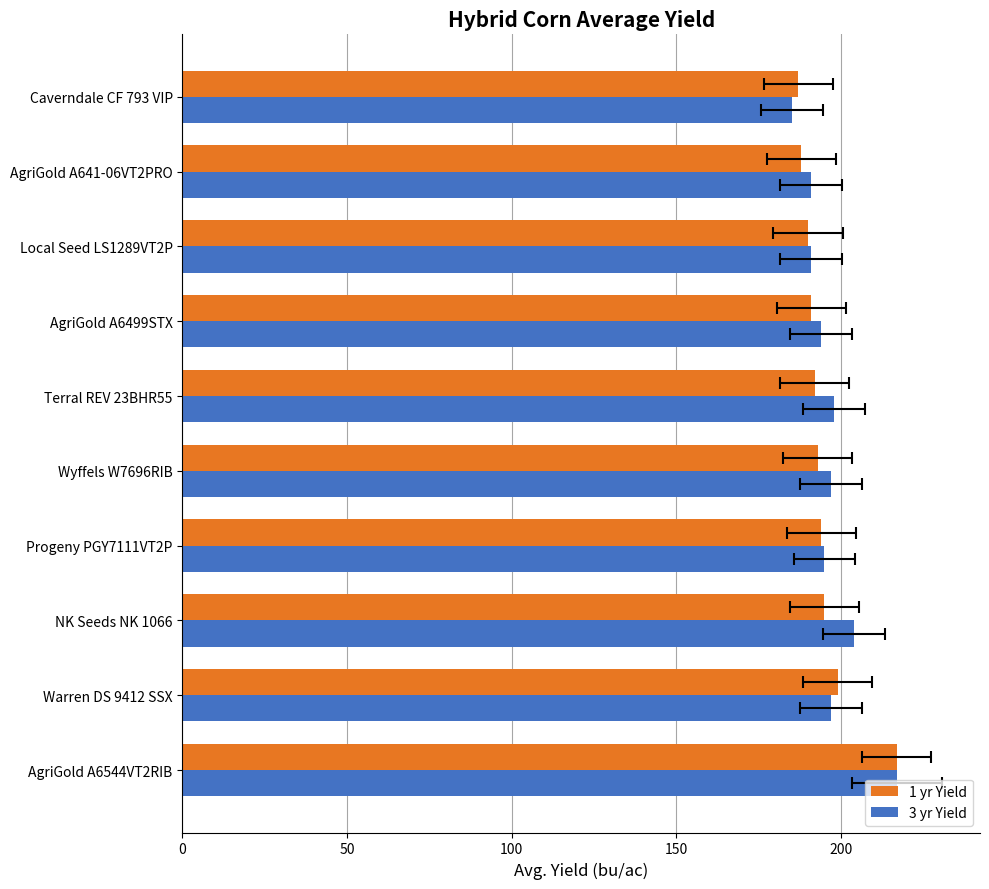

What is the value of the 1 yr Yield bar at the 2nd from the left?

199